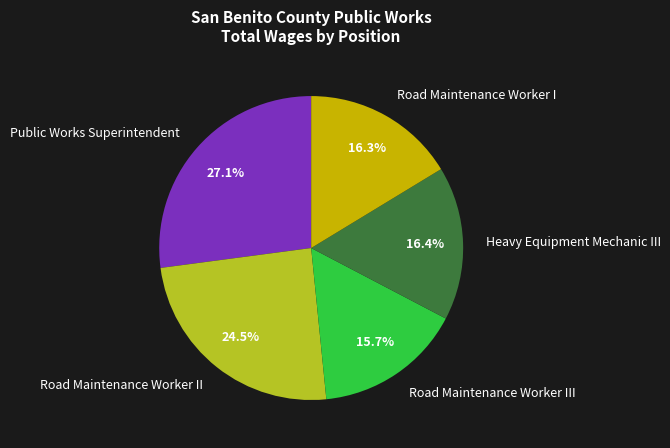

Which category has the smallest portion of the pie?

Road Maintenance Worker III